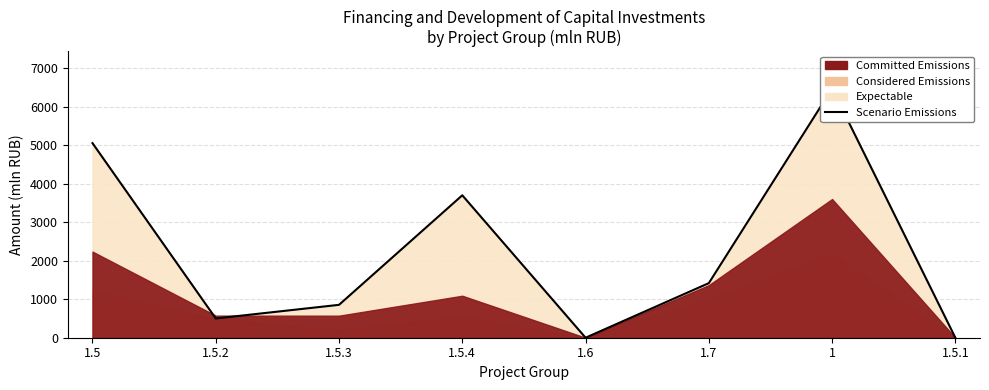

What is the sum of all values?

17983.5